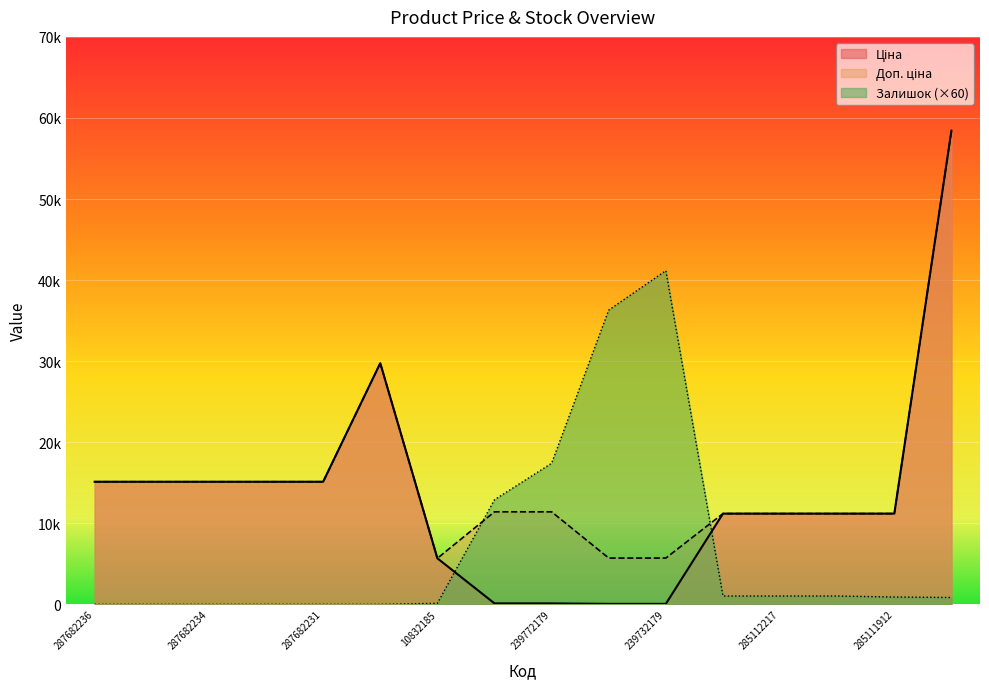

Rank the categories by Залишок value from highest to lowest.

239732179, 239732195, 239772179, 239772195, 285112220, 285112217, 285111961, 285111912, 285662232, 10832185, 287682236, 287682235, 287682234, 287682233, 287682231, 287702232